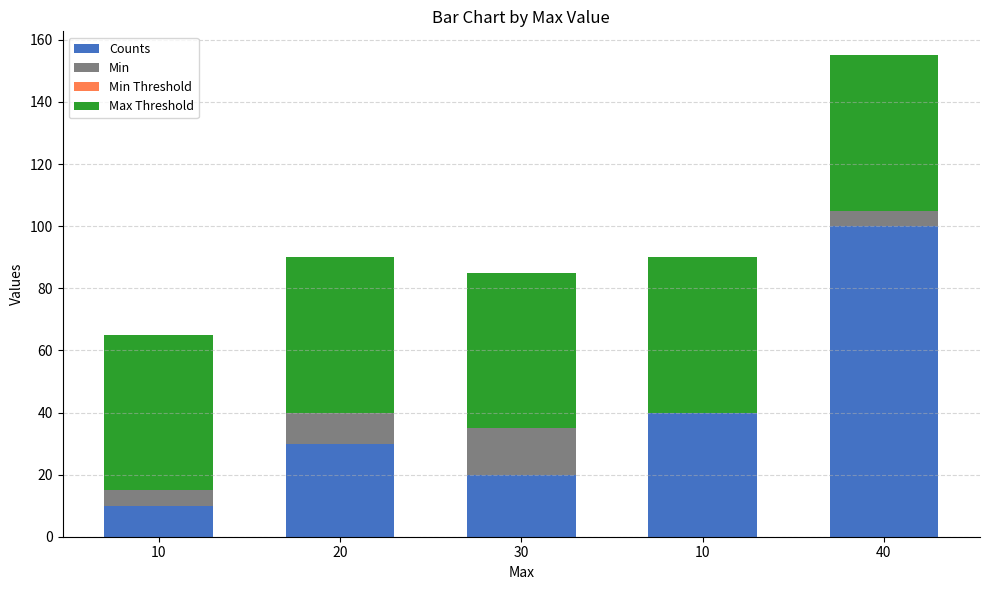

Does the chart contain stacked bars?

Yes